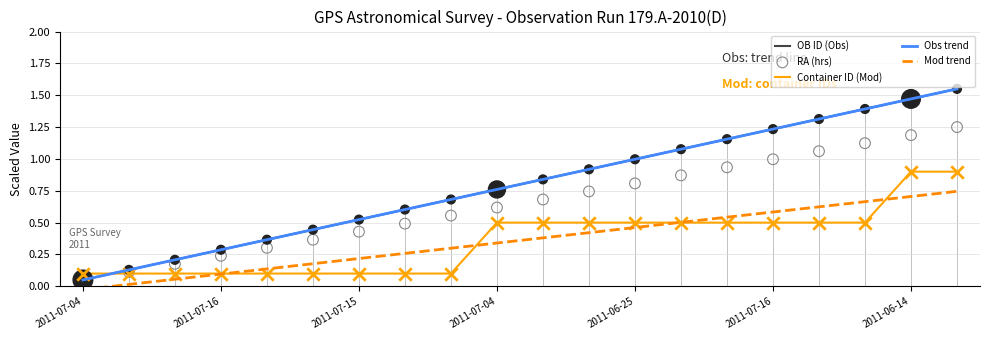

Which series has the widest spread of Y values?

Obs trend